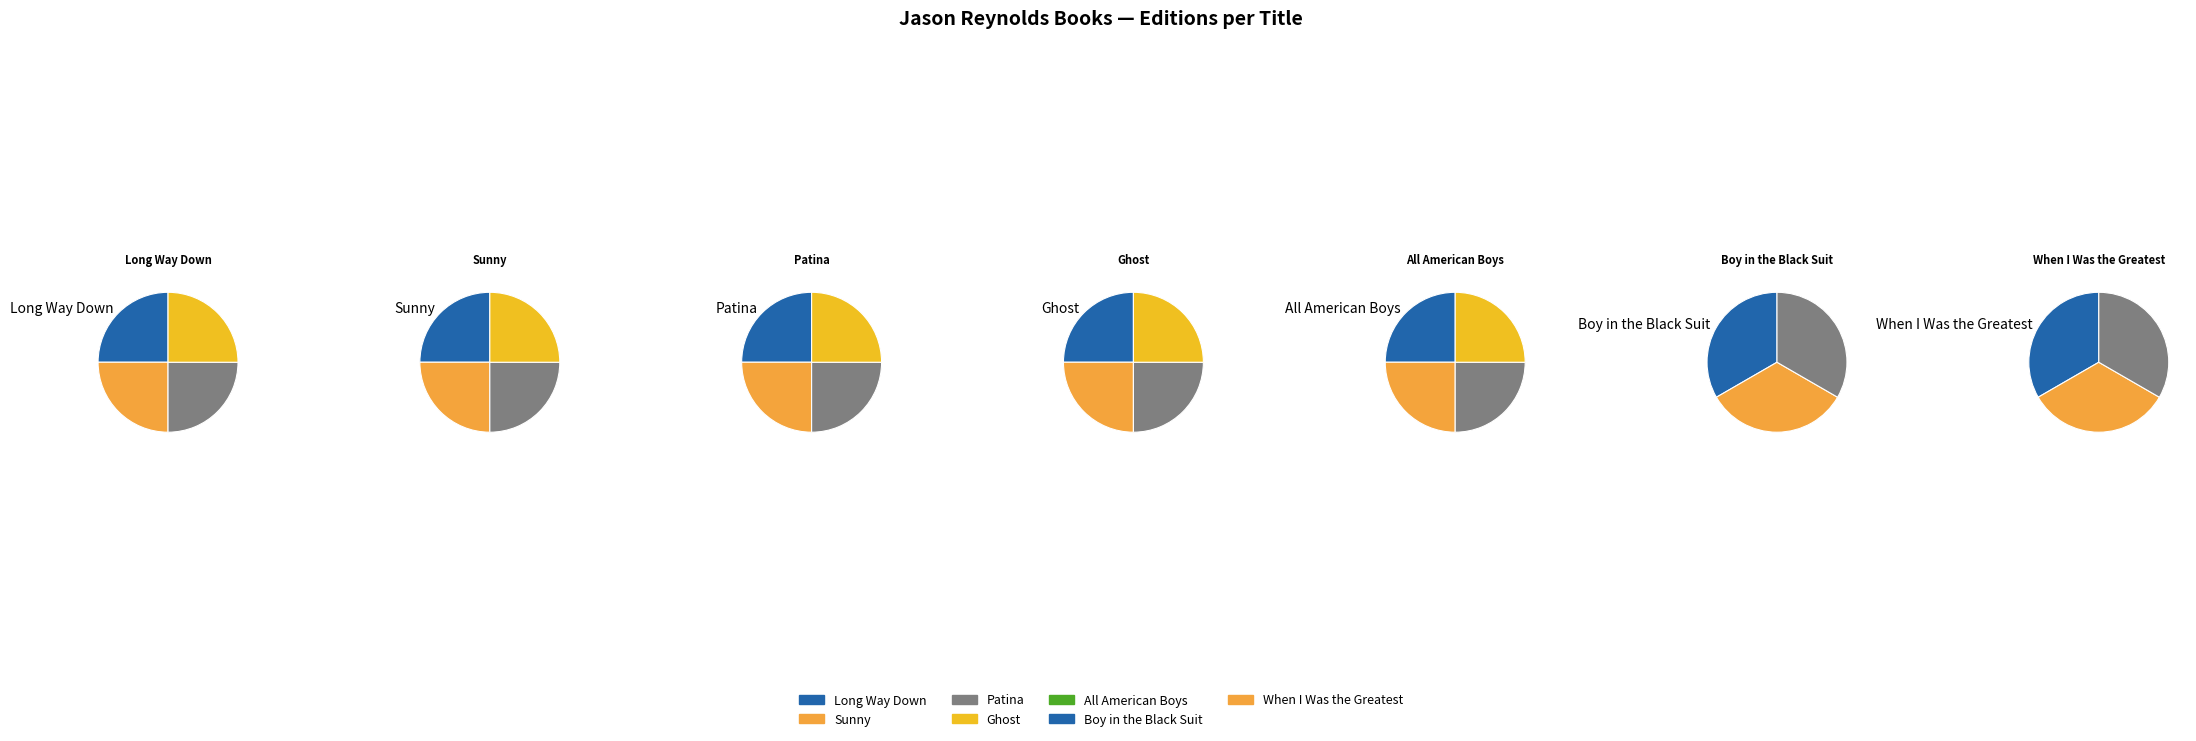

Combined, what portion of the pie is When I Was the Greatest and Sunny?

26.9%